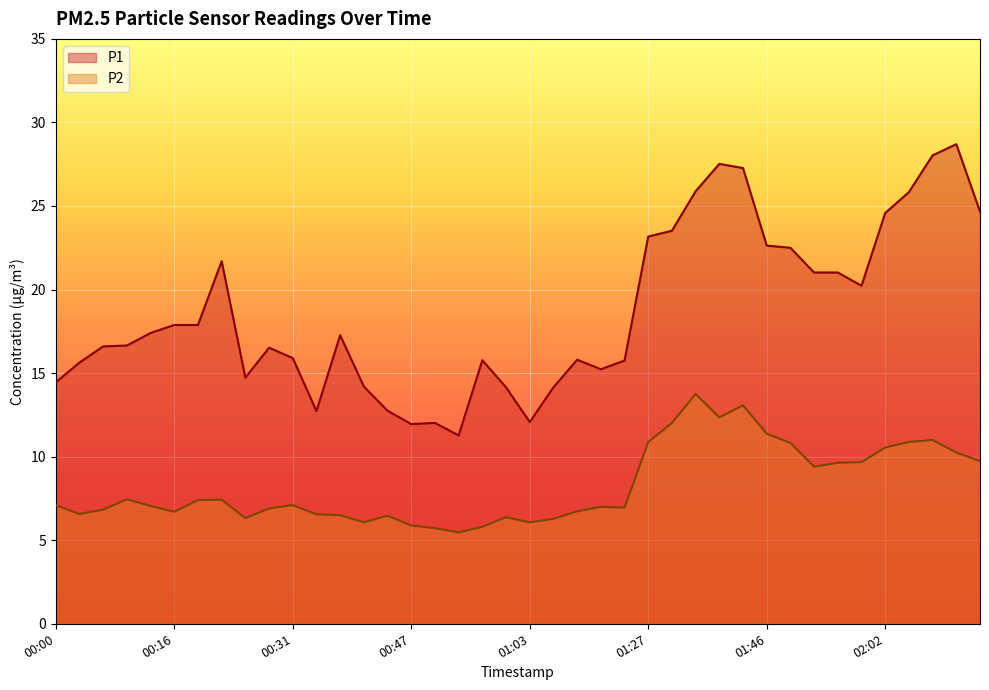

True or false: P2 and P1 intersect in this chart.

False